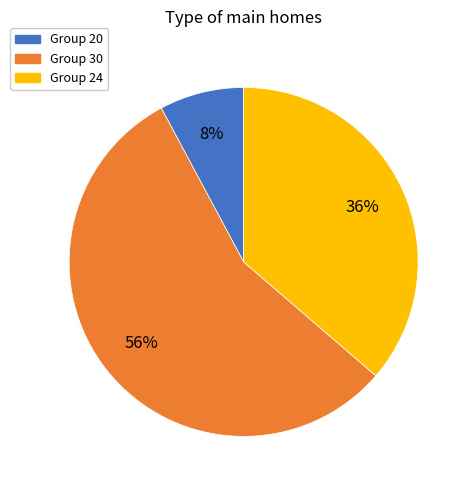

Is there any slice that represents more than half of the pie?

Yes